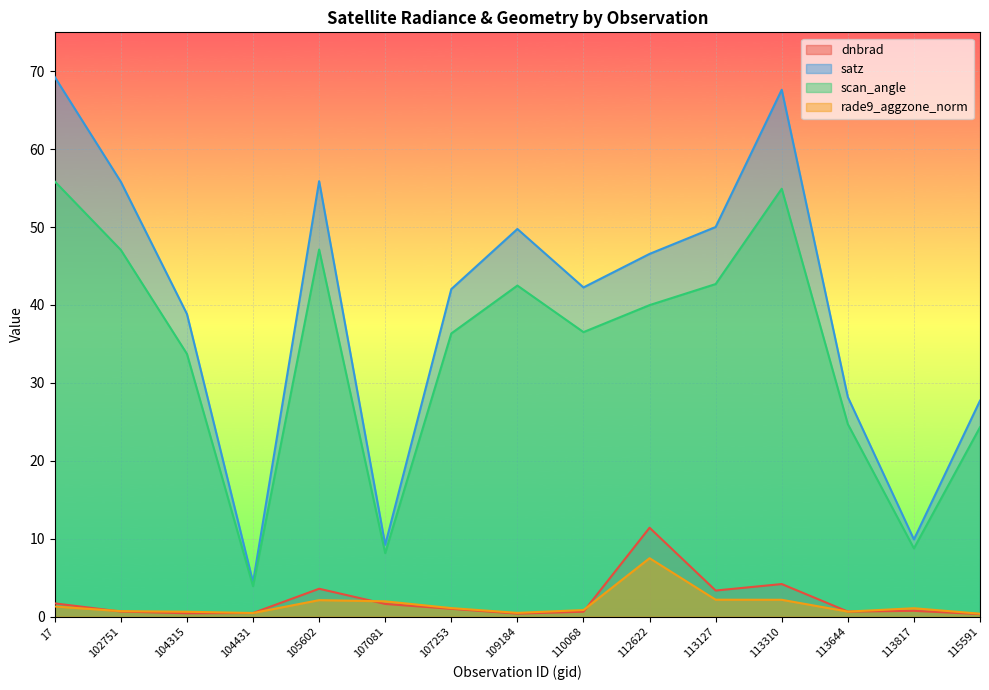

What is the spread (max minus min) of values at 107081?

7.6